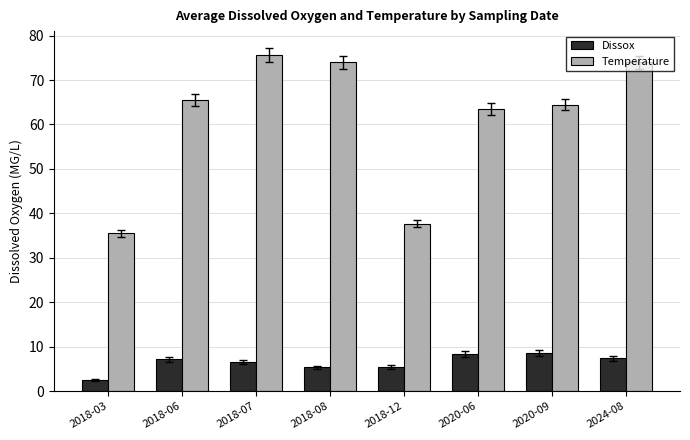

How many bars are there in each group?

2